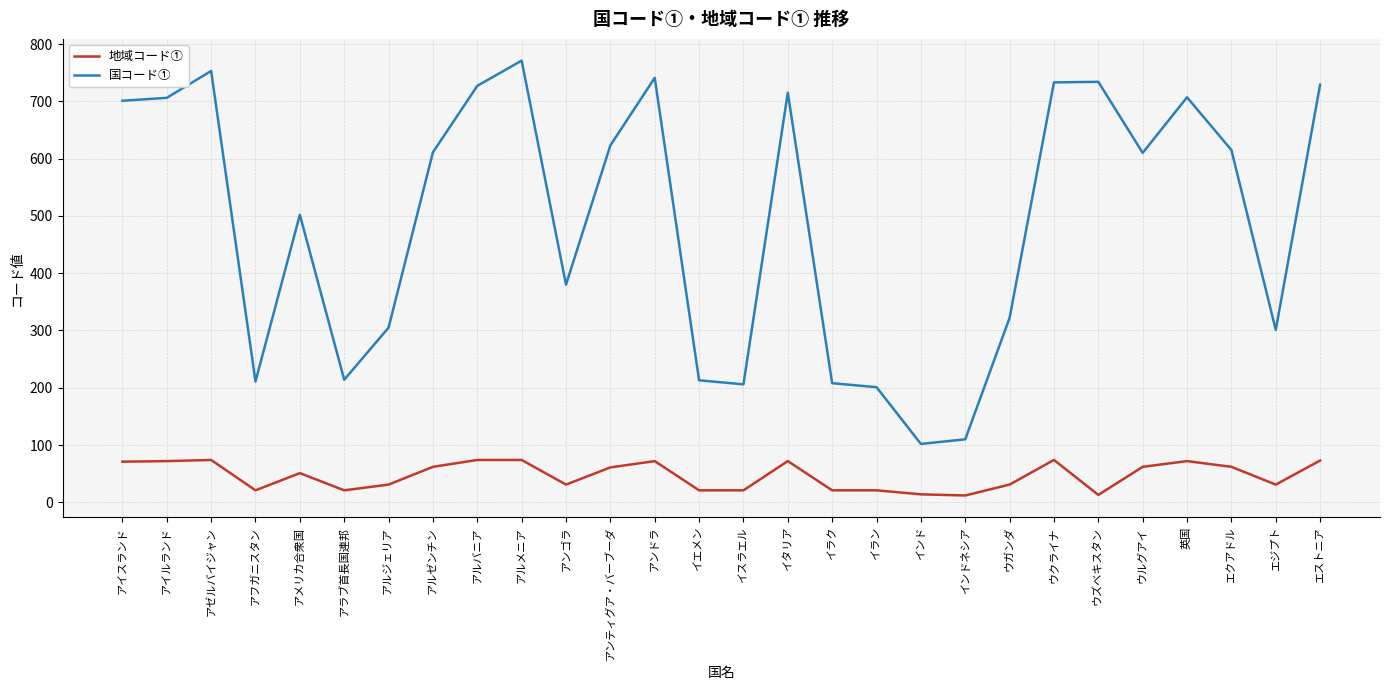

In 国コード①, how many points are higher than both neighbors (excluding endpoints)?

7